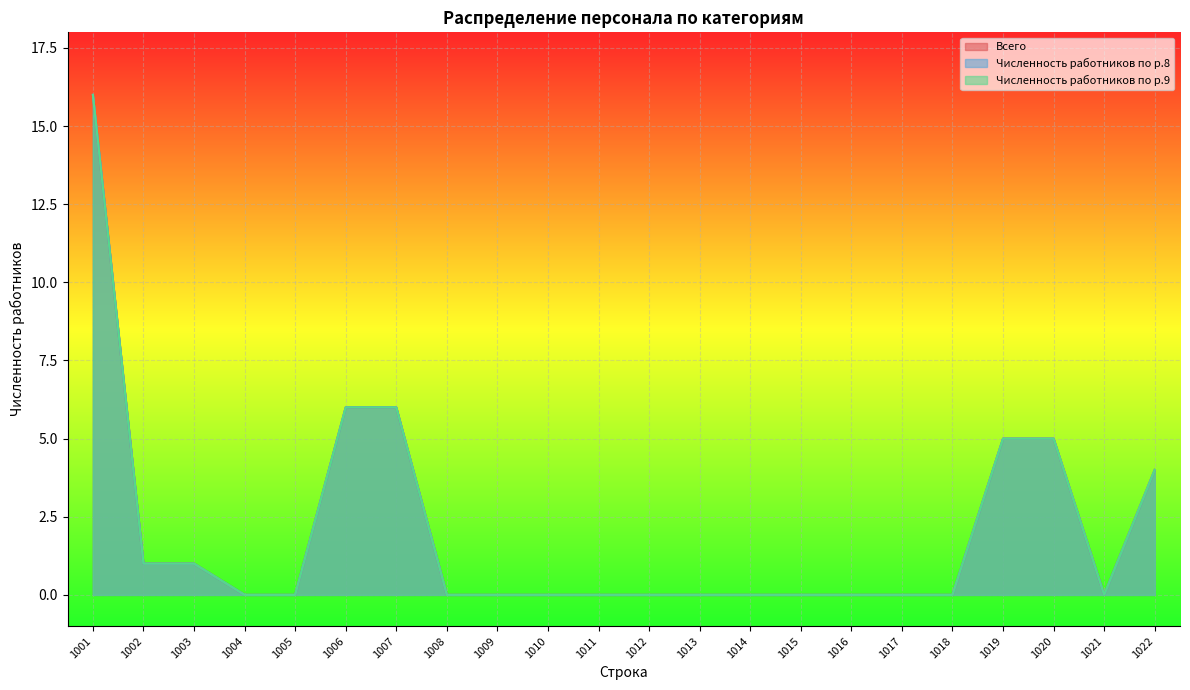

How many interior local valleys does the Численность работников по р.8 series have?

1